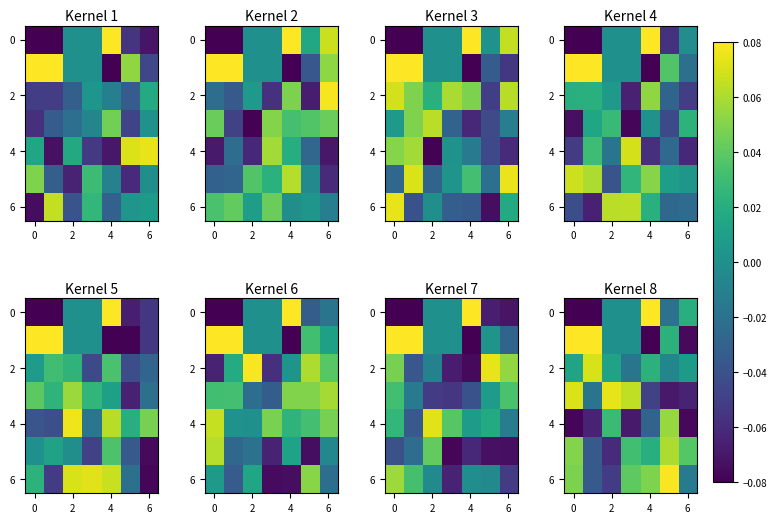

At how many categories does at least one series exceed 0?

7